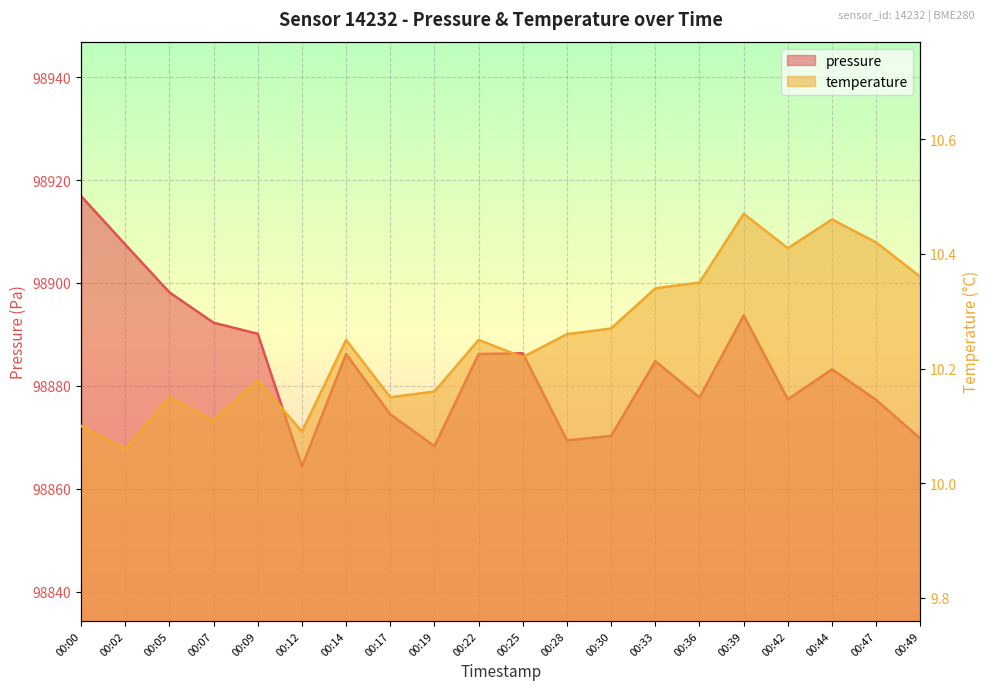

Which category has the lowest value in the temperature series?

00:02